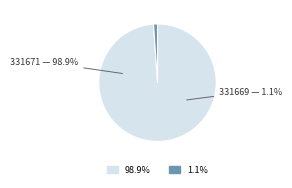

Which slice represents more than half of the pie?

331671